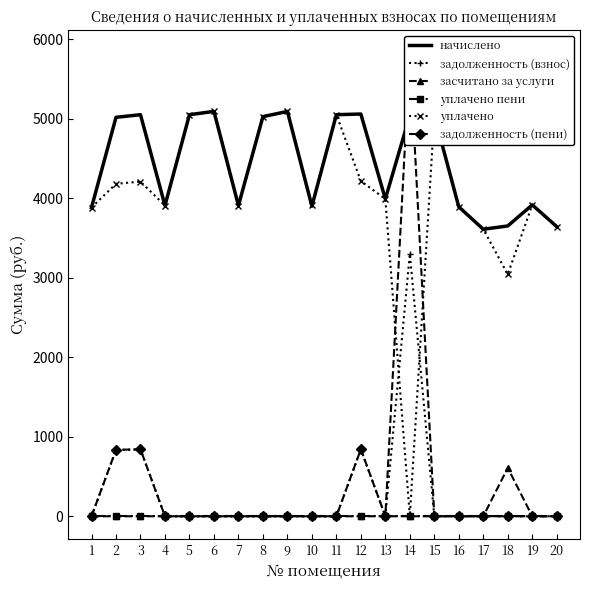

Rank the series by their maximum value, from highest to lowest.

задолженность (пени), начислено, уплачено, задолженность (взнос), засчитано за услуги, уплачено пени